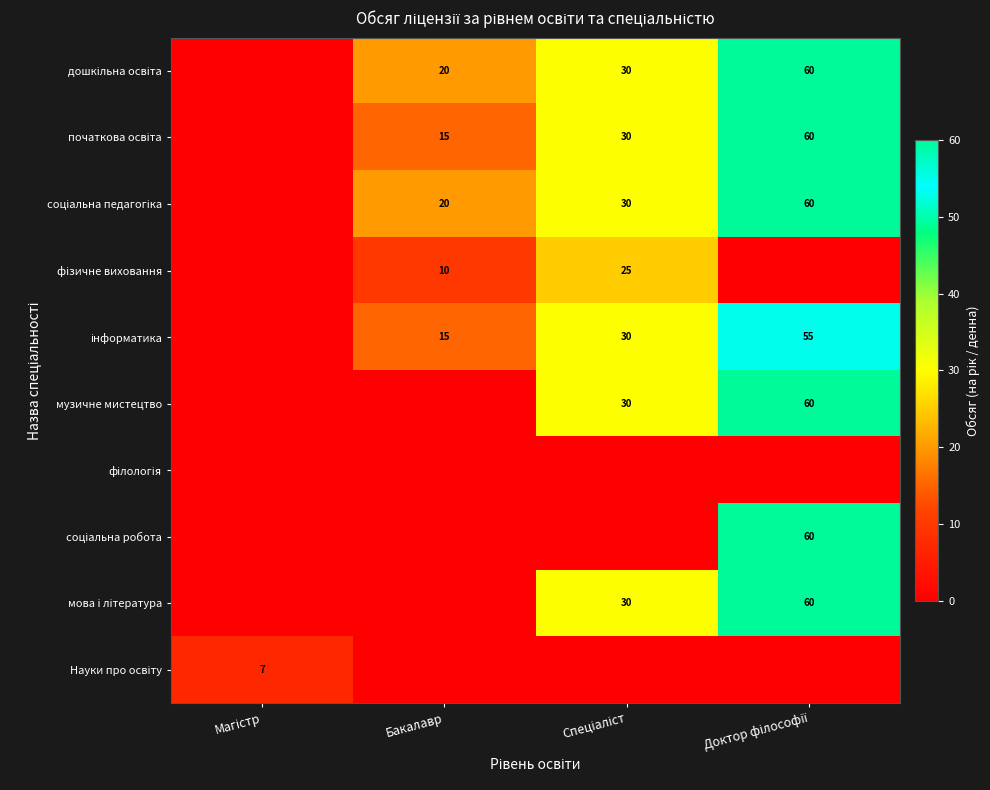

At which label is соціальна робота closest to 30?

Магістр